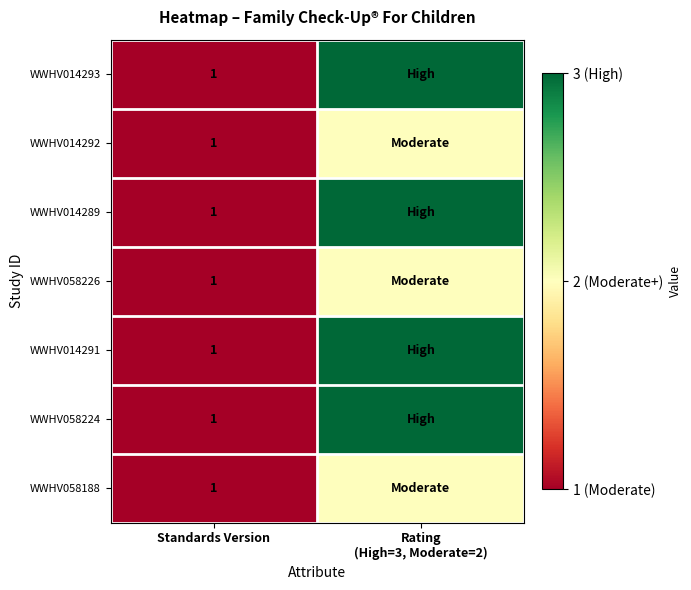

Which has a higher value, Standards Version or Rating
(High=3, Moderate=2)?

Rating
(High=3, Moderate=2)